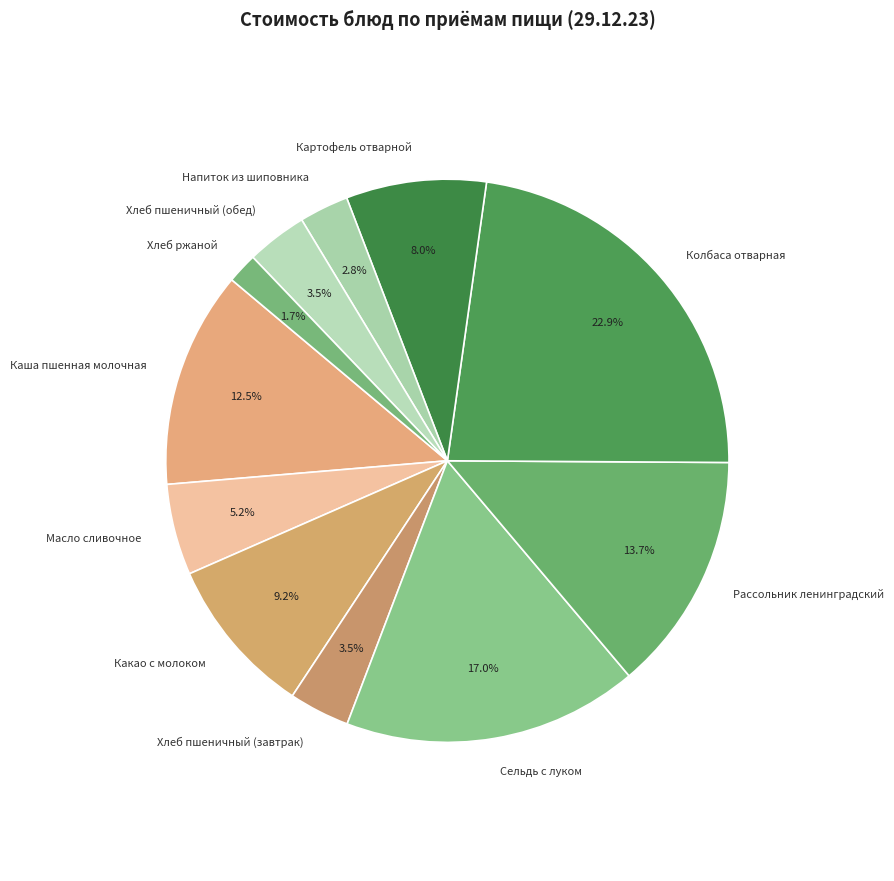

Which slice is the largest?

Колбаса отварная